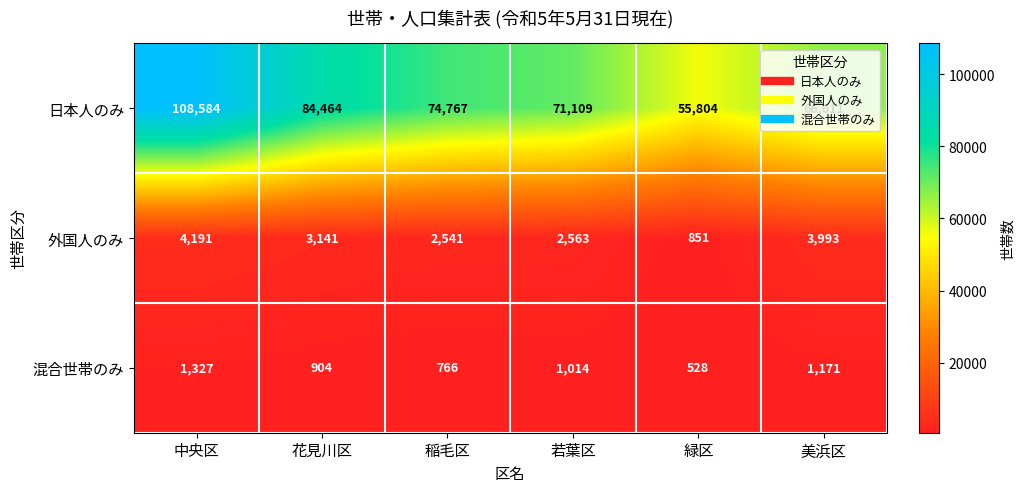

At which label does 日本人のみ first exceed 74767?

中央区